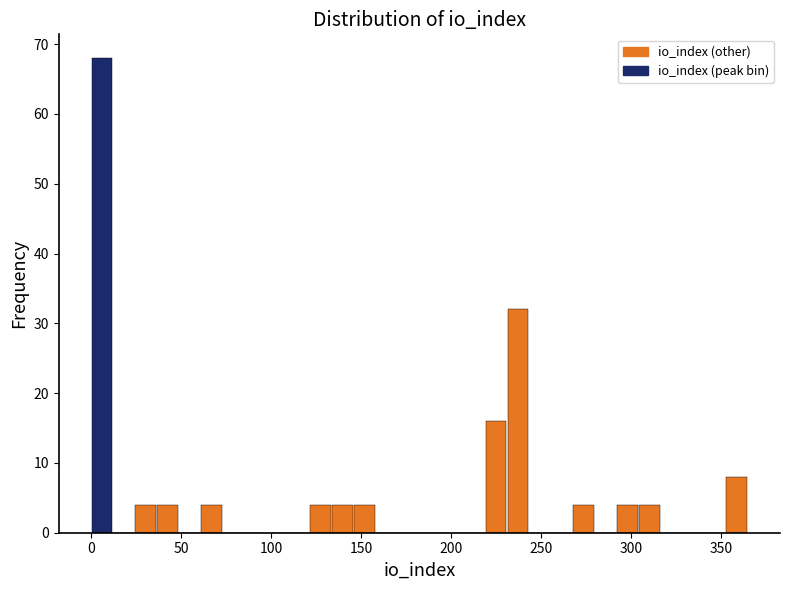

Around what value on the x-axis is the tallest bar? Give the approximate position of its centre, as read against the axis.

5